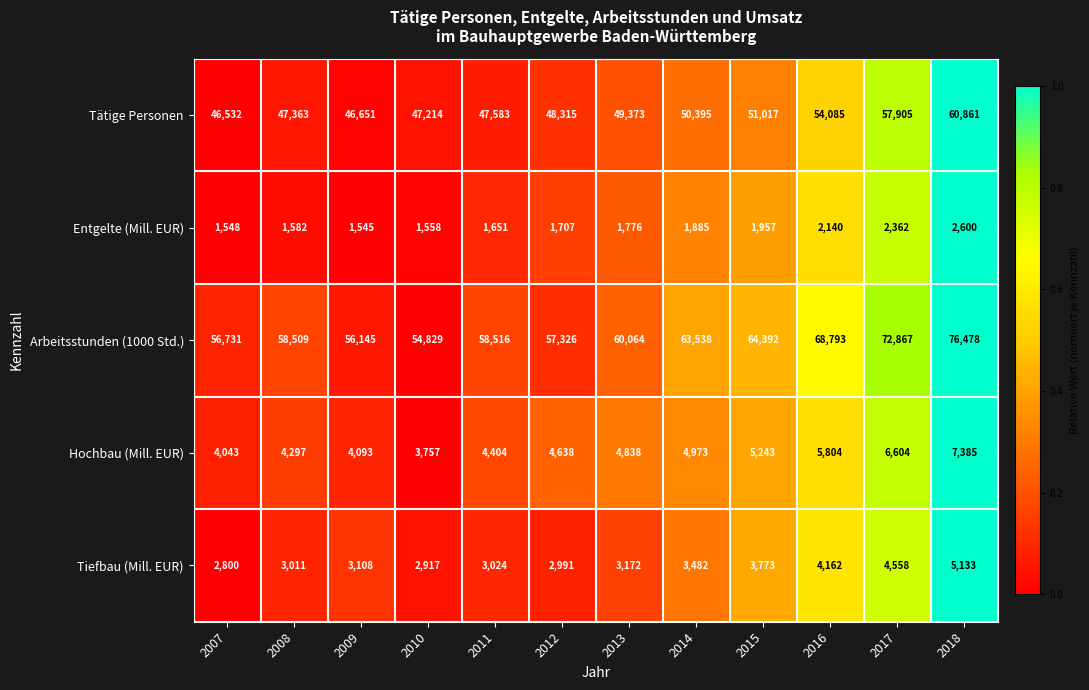

Which series changed the most between 2014 and 2016?

Arbeitsstunden (1000 Std.)